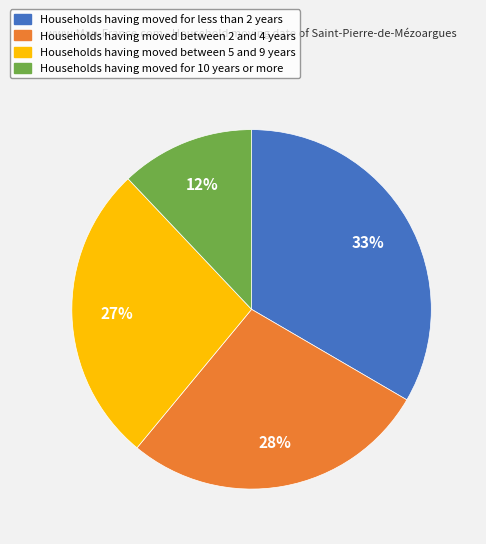

Is Households having moved for less than 2 years the majority of the pie?

No